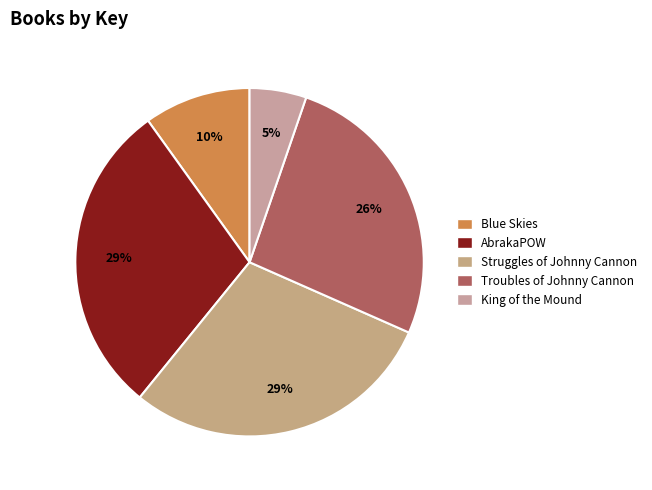

Is there a majority slice in this chart?

No